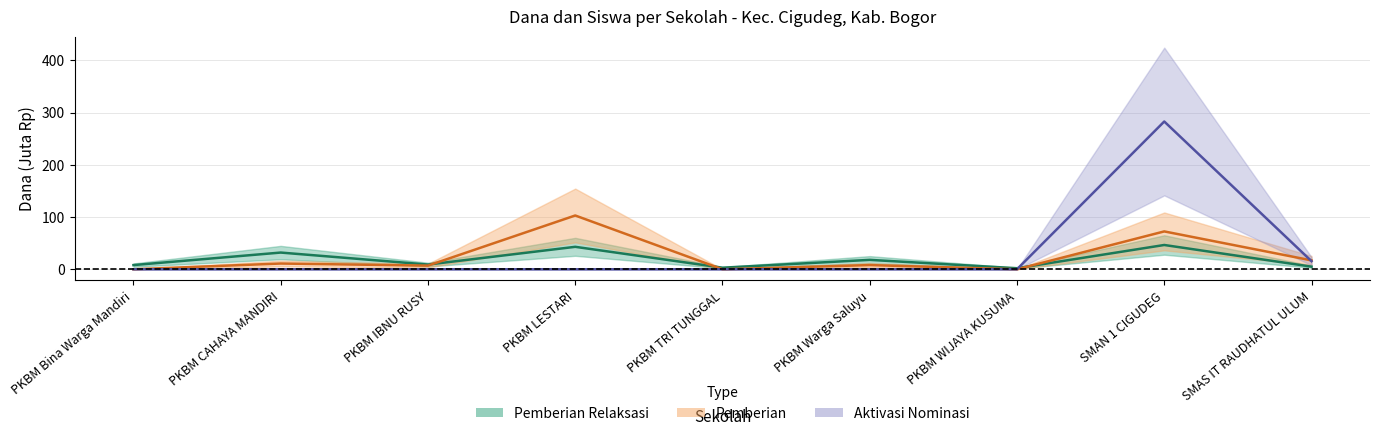

Which series has the largest total across all categories?

Pemberian Dari Aktivasi (Dana)